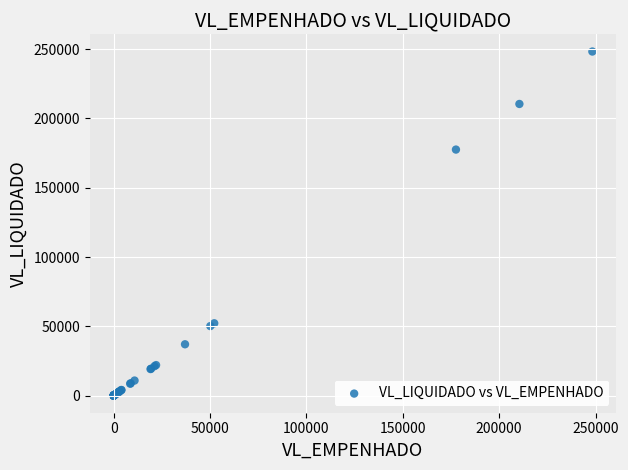

What Y value in the scatter plot is closest to 124172?

177565.9